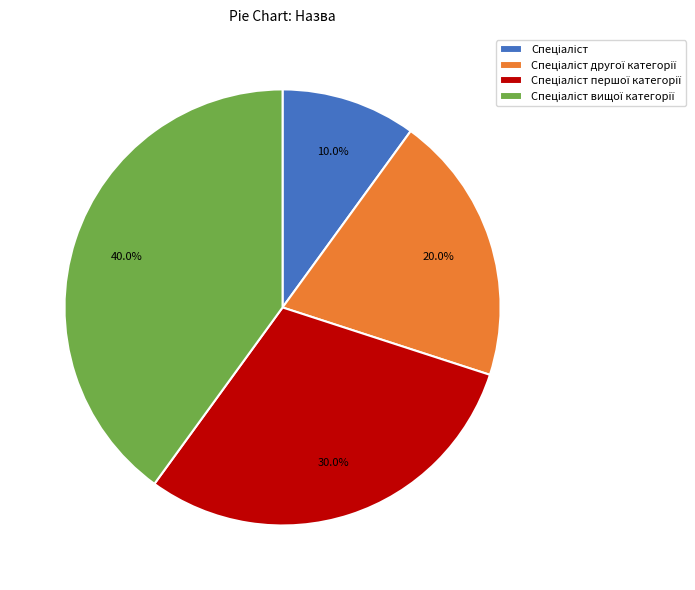

Is there any slice that represents more than half of the pie?

No